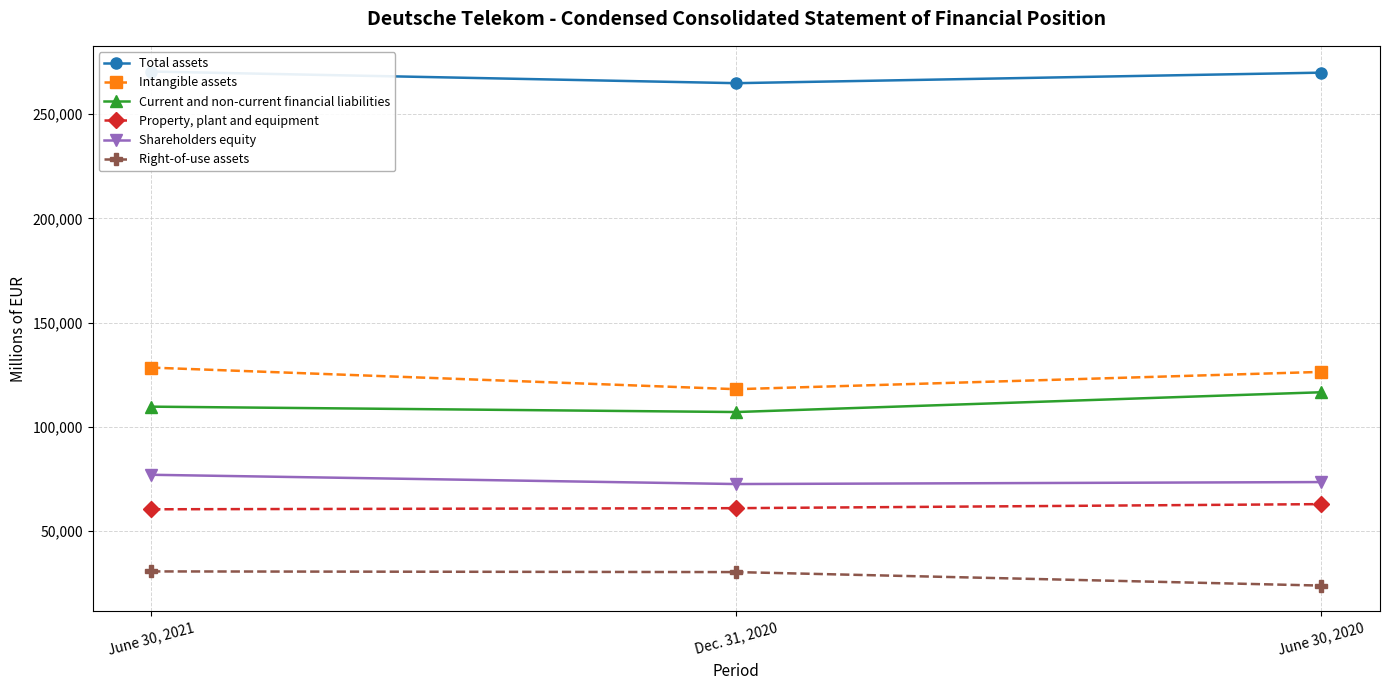

Between Dec. 31, 2020 and June 30, 2021, which is larger?

June 30, 2021